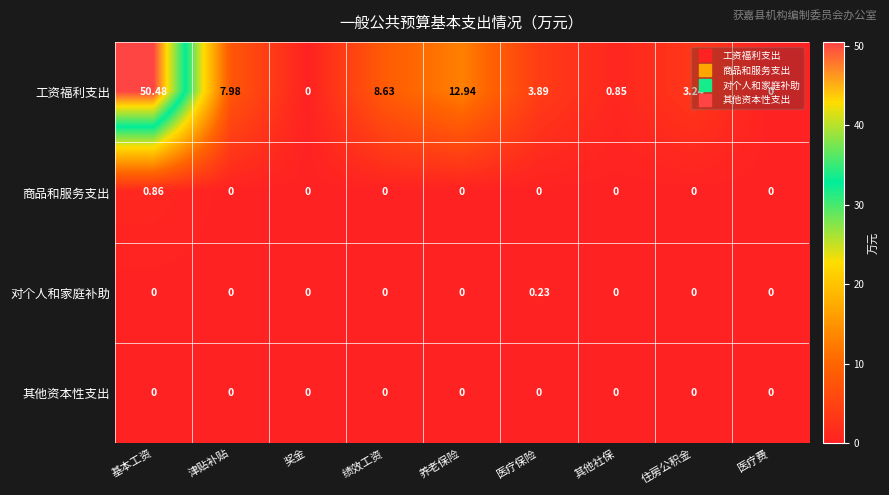

How many data points does each series have?

9